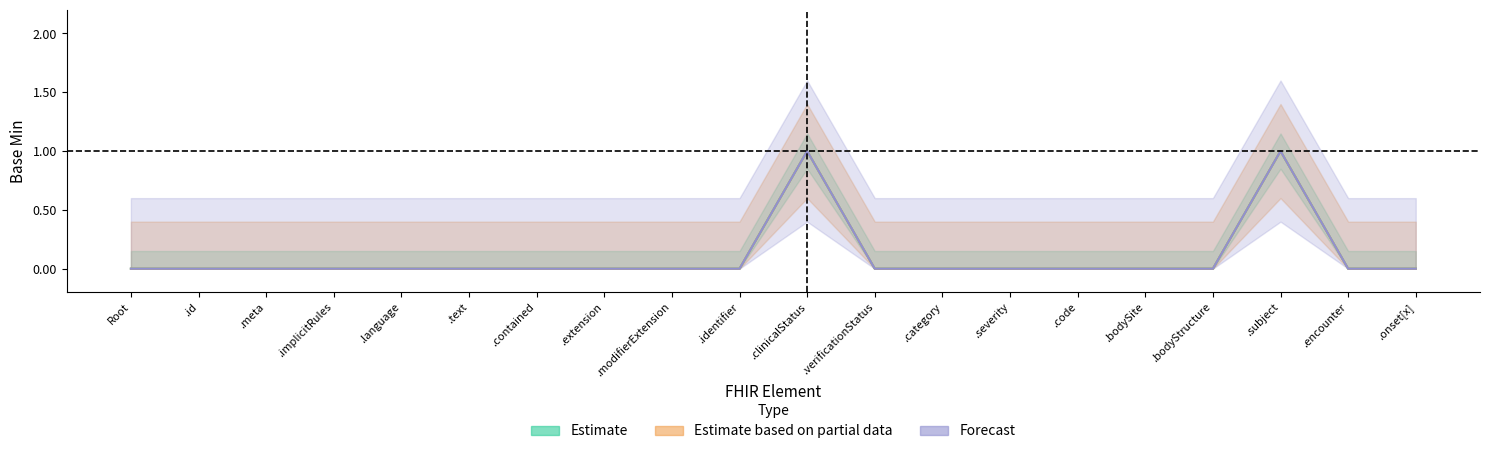

True or false: Estimate and Estimate based on partial data cross at least once.

False